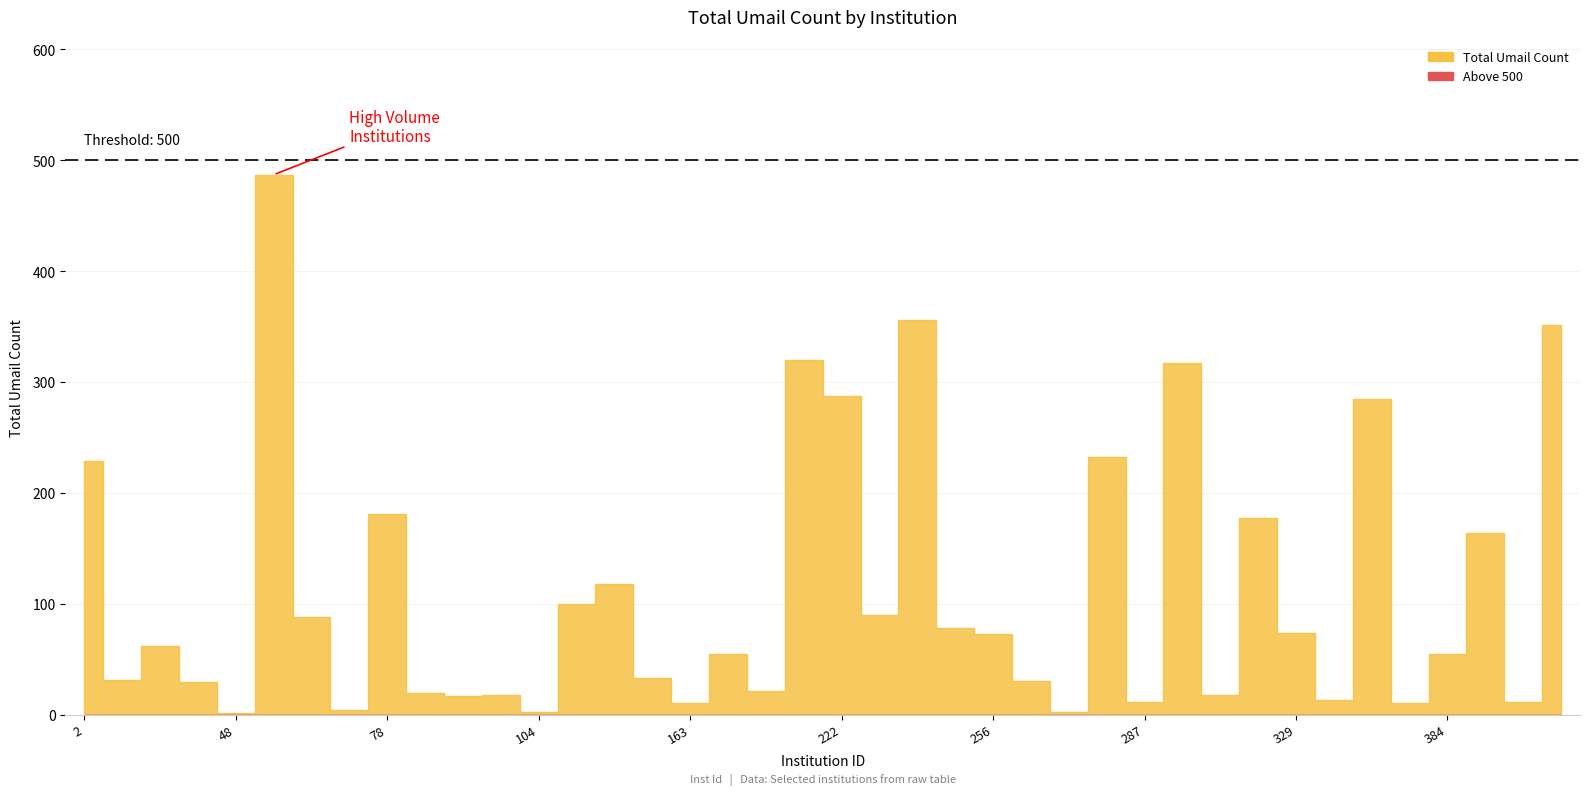

What is the average value?

111